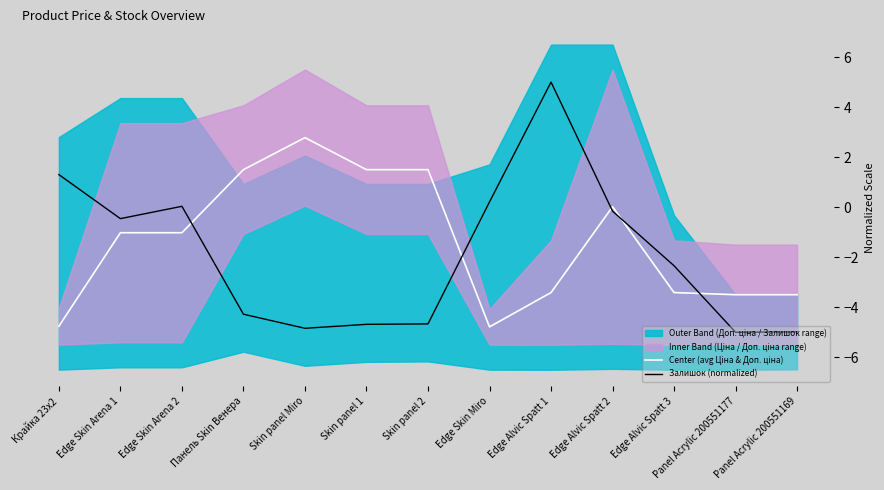

What is the label of the 6th point from the right?

Edge Skin Miro